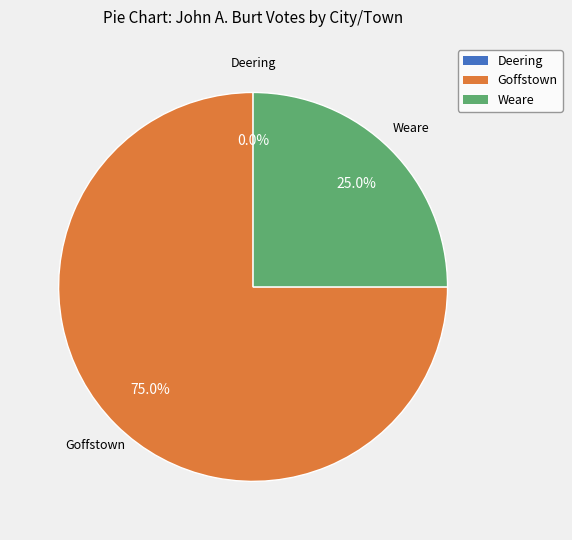

What is the majority slice?

Goffstown